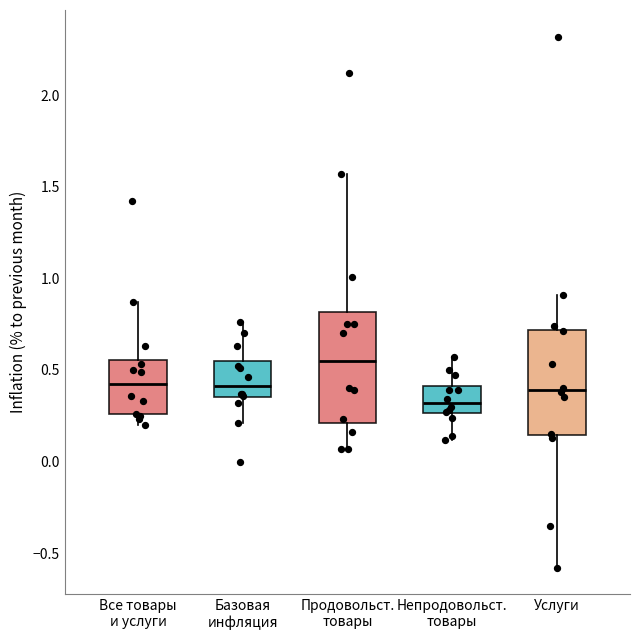

Reading left to right, read every box against the y-axis: the position of its median line, the range the box covers, and the ends of its whiskers. The values are not printed on the chart, so give them approximately, as read against the axis.

Все товары и услуги: median 0.45, box 0.25 to 0.55, whiskers 0.20 to 0.85
Базовая инфляция: median 0.40, box 0.35 to 0.55, whiskers 0.20 to 0.75
Продовольст. товары: median 0.55, box 0.20 to 0.80, whiskers 0.05 to 1.55
Непродовольст. товары: median 0.30, box 0.25 to 0.40, whiskers 0.10 to 0.55
Услуги: median 0.40, box 0.15 to 0.70, whiskers -0.60 to 0.90